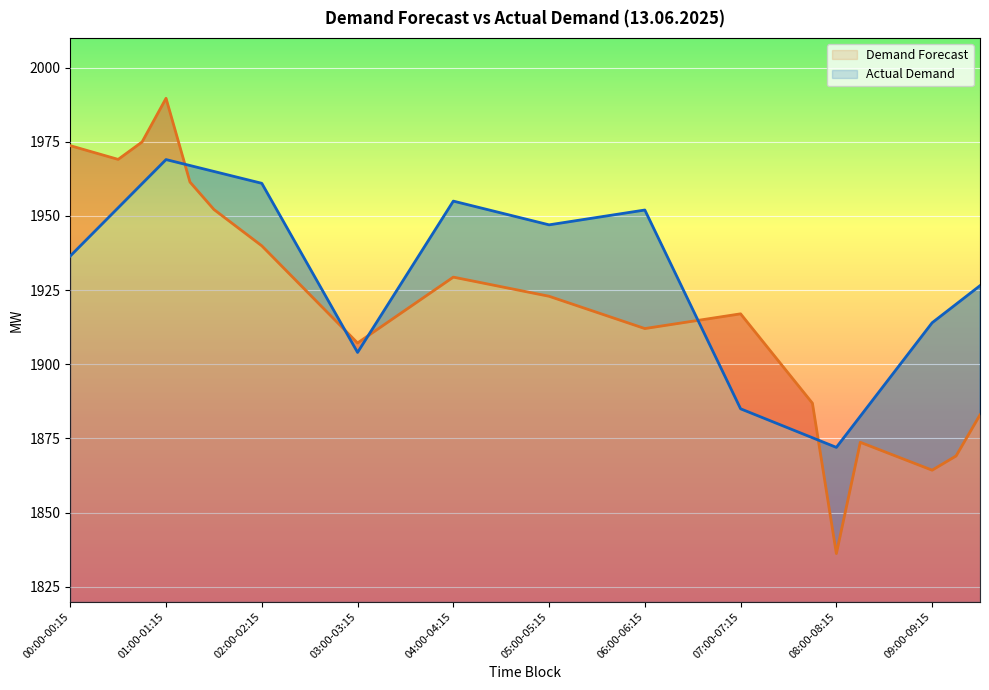

Reading left to right, transcribe all the data shown in this chart.

Demand Forecast: 1973.7	1971.4	1969.1	1974.9	1989.7	1961.4	1952.2	1946.0	1939.9	1931.7	1923.6	1915.4	1907.2	1912.7	1918.3	1923.8	1929.4	1927.8	1926.2	1924.5	1922.9	1920.2	1917.5	1914.8	1912.0	1913.3	1914.5	1915.8	1917.0	1907.0	1896.9	1886.9	1836.2	1873.7	1870.6	1867.5	1864.3	1869.1	1883.0
Actual Demand: 1936.5	1944.6	1952.8	1960.9	1969.0	1967.0	1965.0	1963.0	1961.0	1946.8	1932.5	1918.2	1904.0	1916.8	1929.5	1942.2	1955.0	1953.0	1951.0	1949.0	1947.0	1948.2	1949.5	1950.8	1952.0	1935.2	1918.5	1901.8	1885.0	1881.8	1878.5	1875.2	1872.0	1882.5	1893.0	1903.5	1914.0	1920.2	1926.5